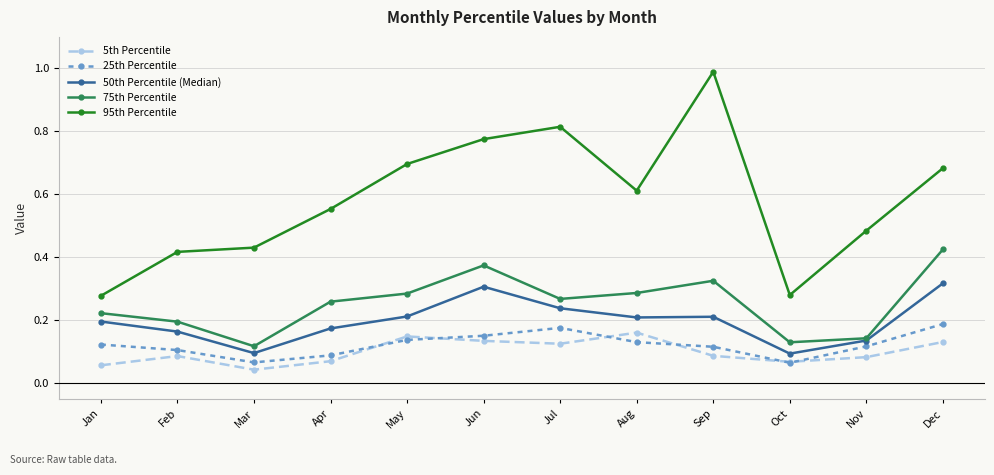

Which series has the widest spread of values?

95th Percentile